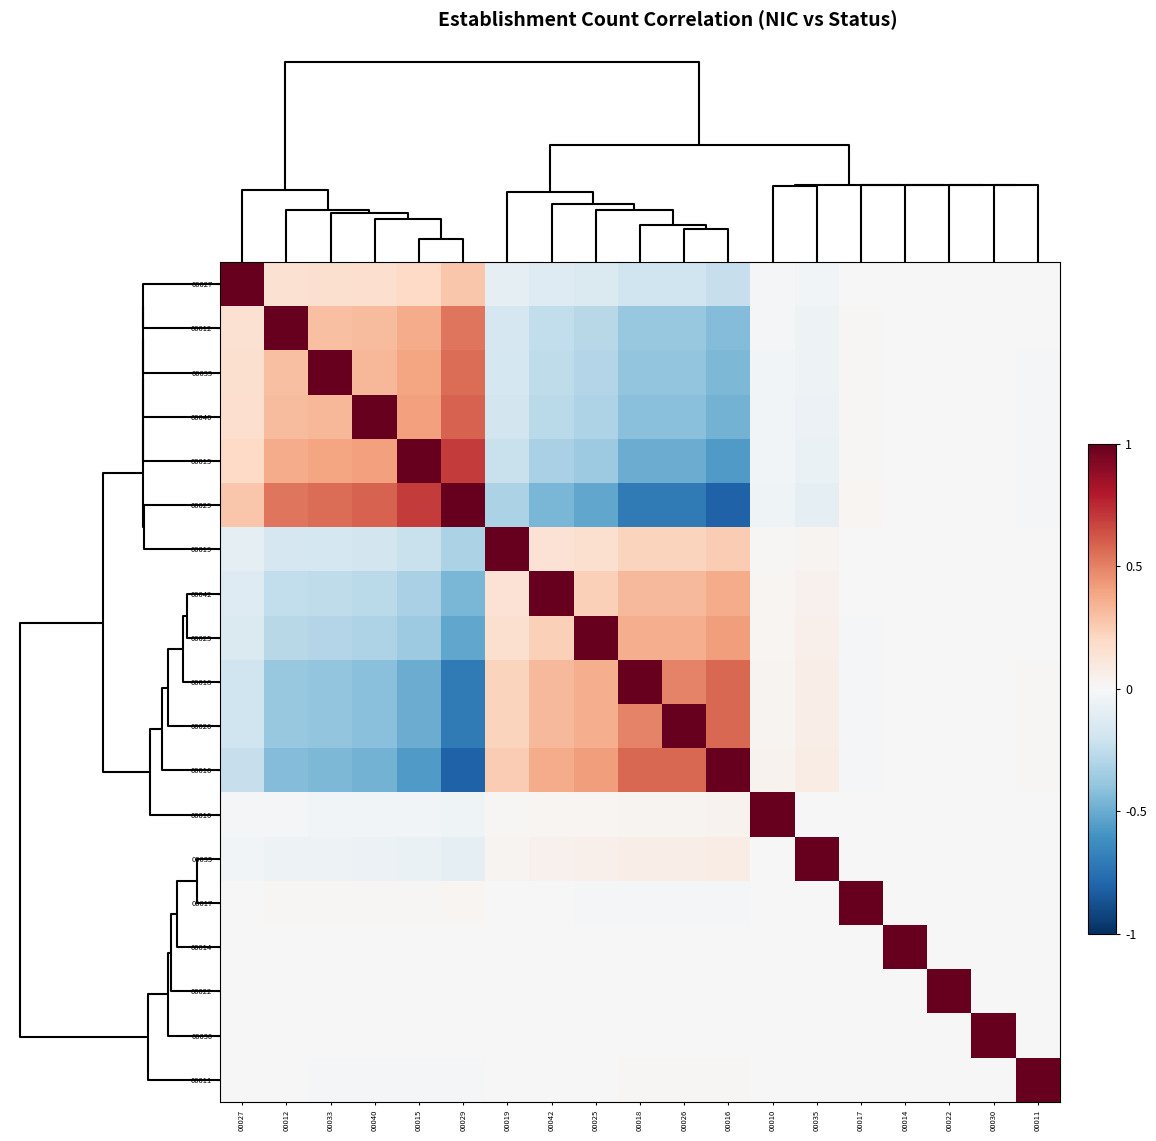

What is the greatest value displayed?

1.0